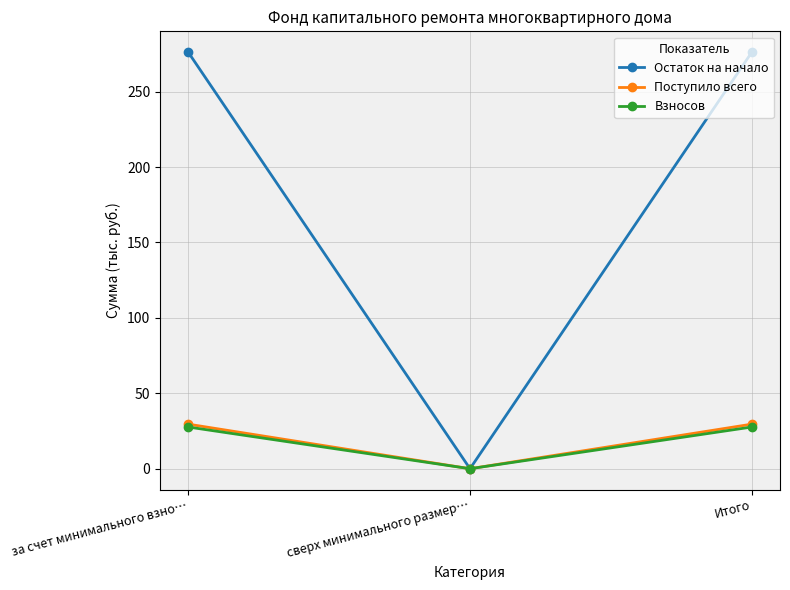

What is the label of the 1st point from the right?

Итого